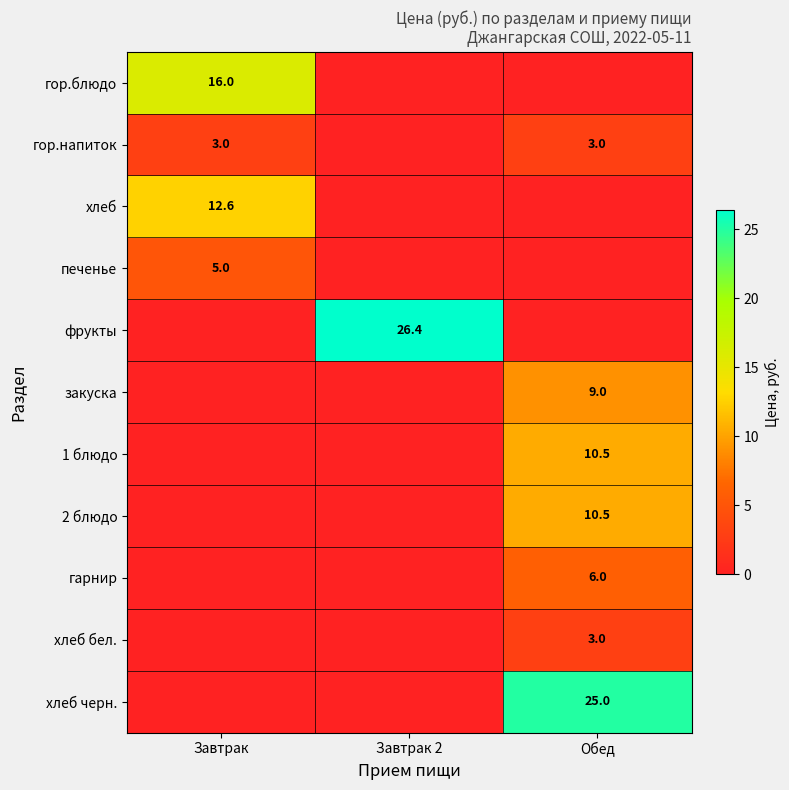

True or false: хлеб has a value of 20.5 at Завтрак.

False